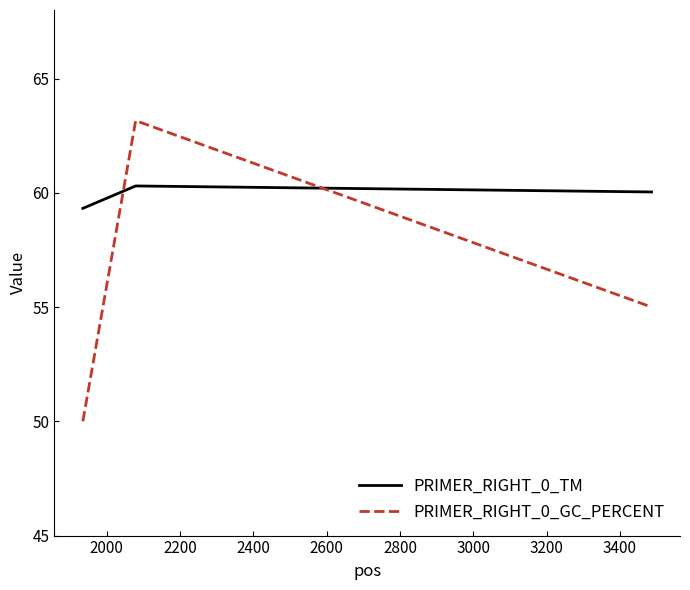

Rank the series by their average value, from highest to lowest.

PRIMER_RIGHT_0_TM, PRIMER_RIGHT_0_GC_PERCENT